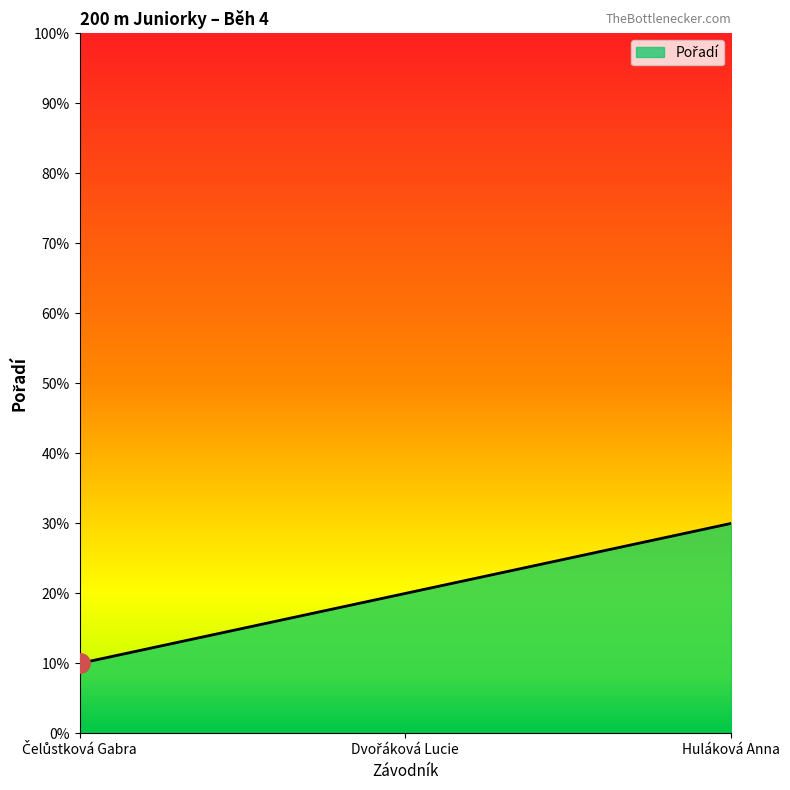

What is the difference between the maximum and second lowest values?

10